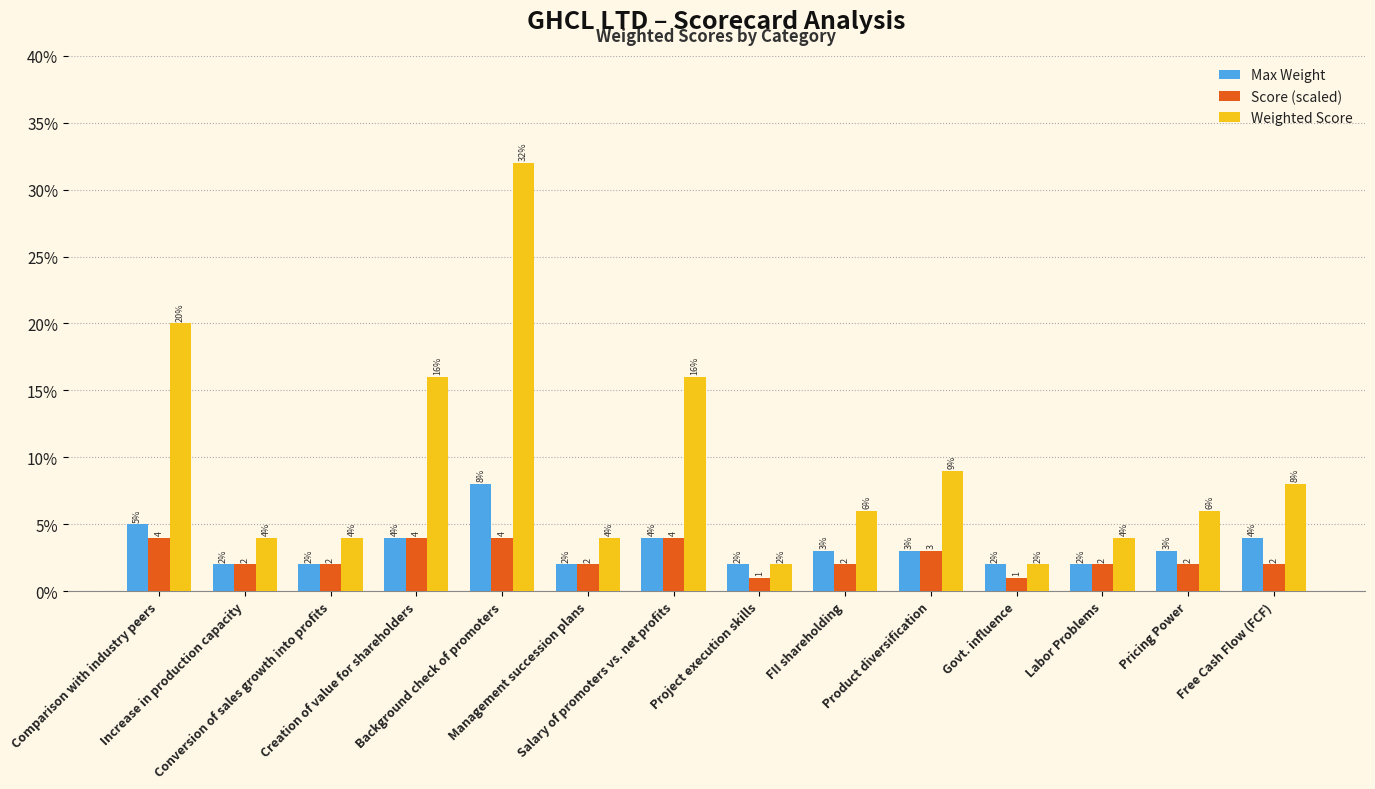

What are all the series names shown in the legend?

Max Weight, Score (scaled), Weighted Score